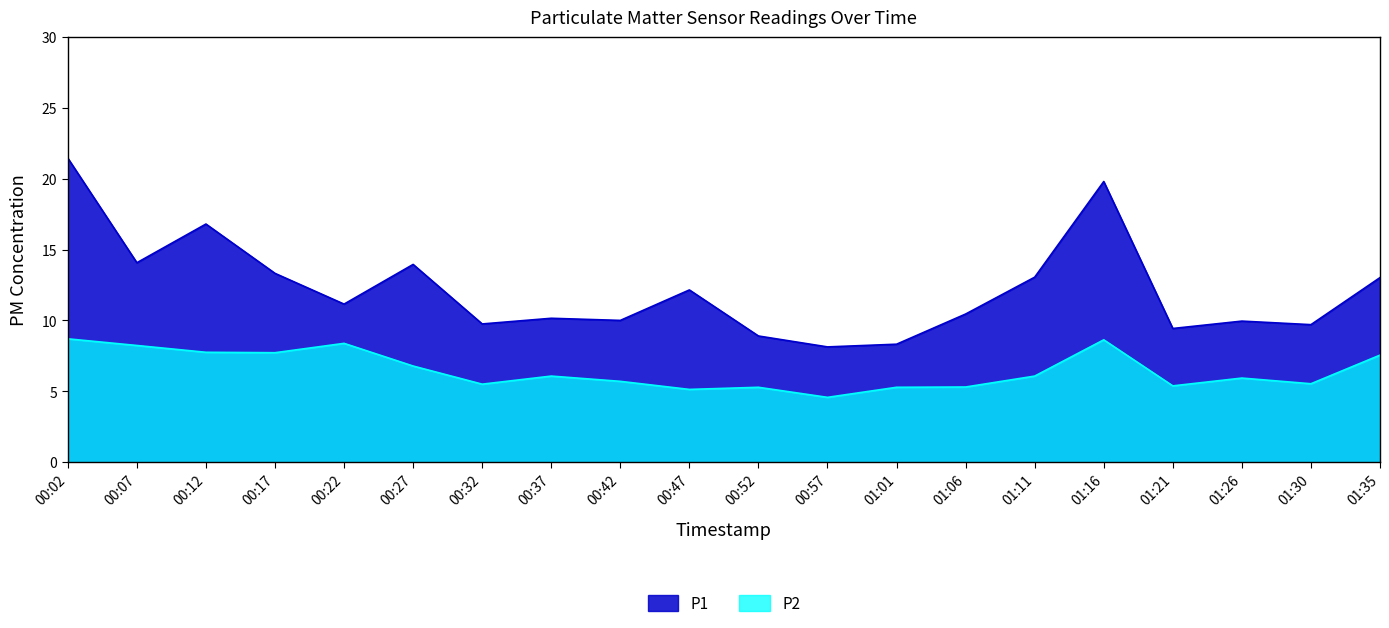

Is the value of P1 at 01:11 greater than the value of P2 at 01:11?

Yes